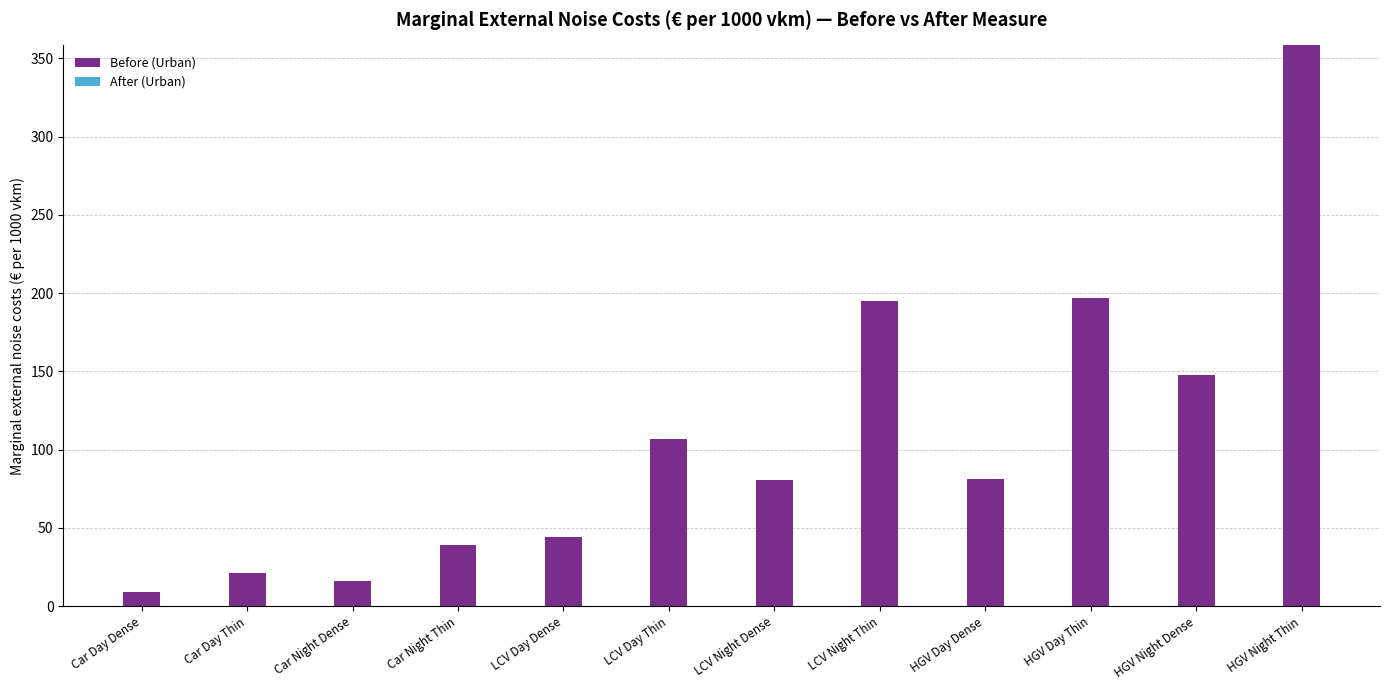

What is the maximum value shown in the chart?

358.2